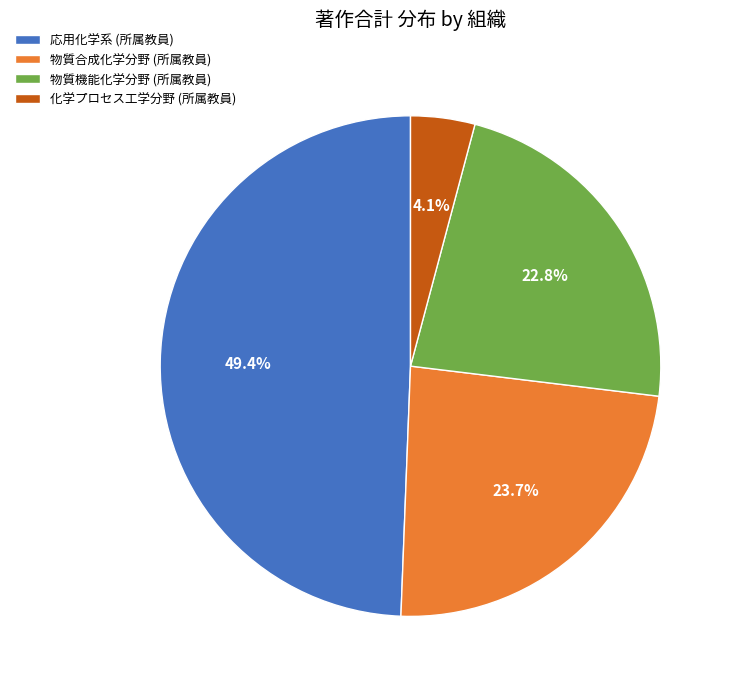

How many slices are in this pie chart?

4